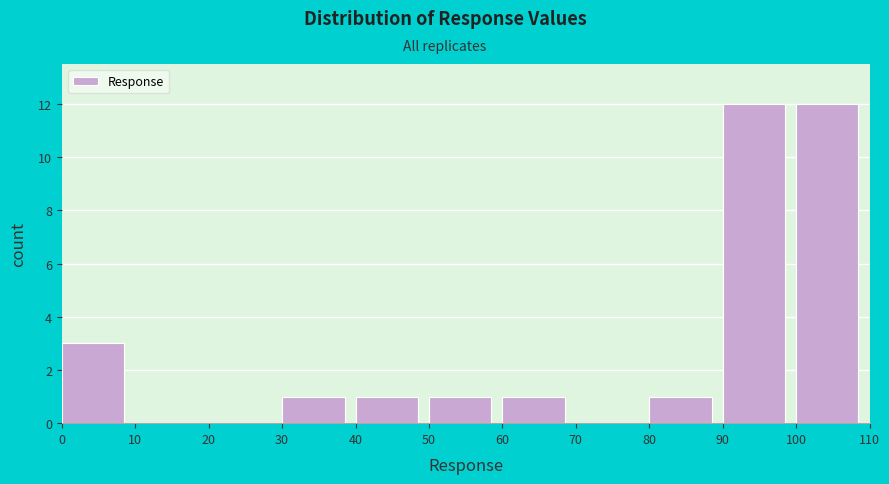

Reading left to right, transcribe this chart: for each bar, give the range it covers on the x-axis and its height. The values are not printed on the chart, so give them approximately, as read against the axis.

0 to 10: 3
10 to 20: 0
20 to 30: 0
30 to 40: 1
40 to 50: 1
50 to 60: 1
60 to 70: 1
70 to 80: 0
80 to 90: 1
90 to 100: 12
100 to 110: 12